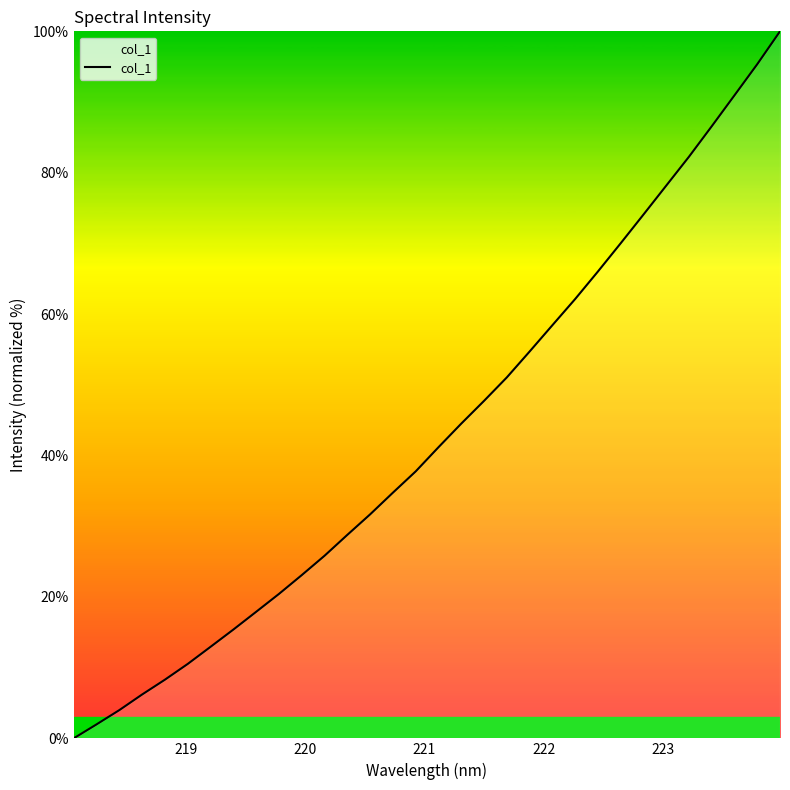

What is the greatest value displayed?

100.0